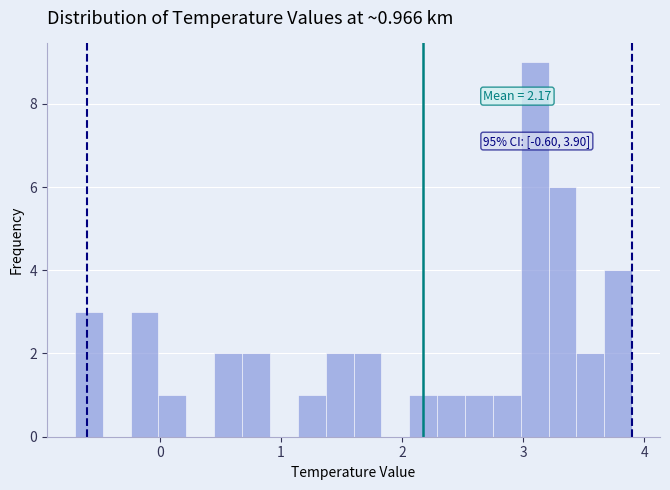

Read against the x-axis, roughly where is the centre of the tallest bar?

3.1